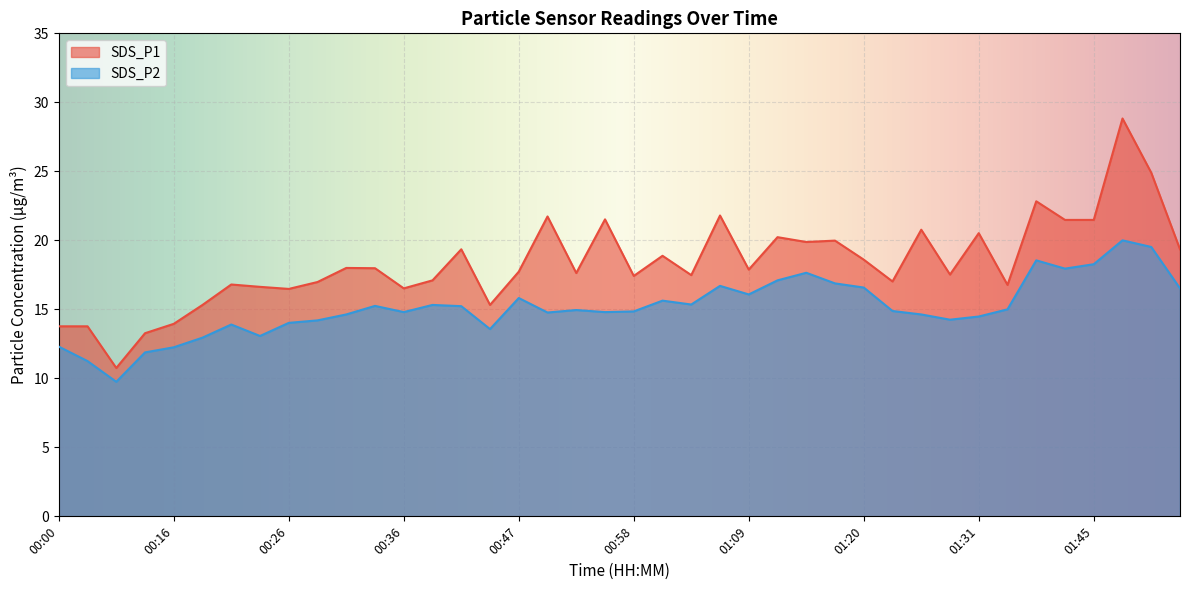

Is the value of SDS_P2 at 00:39 greater than the value of SDS_P1 at 01:15?

No